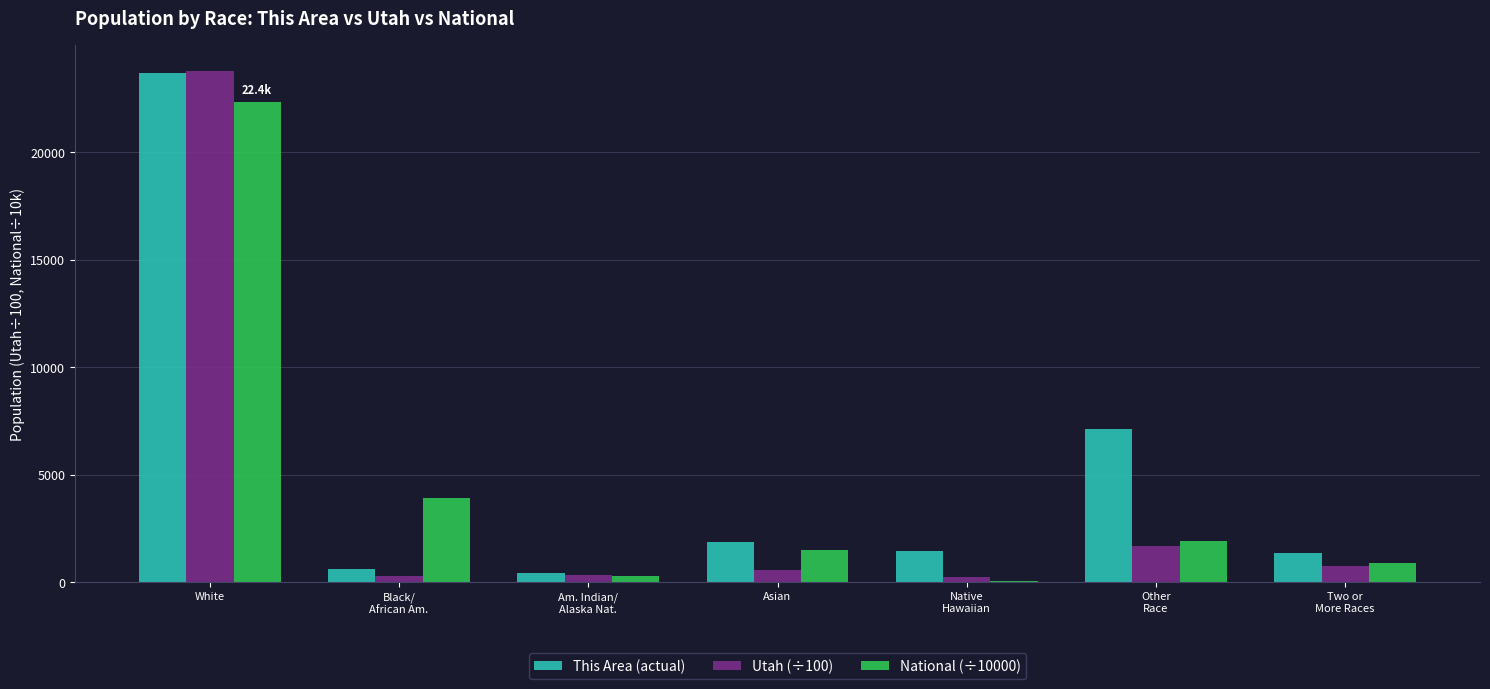

What is the highest value of the National (÷10000) series?

22355.3